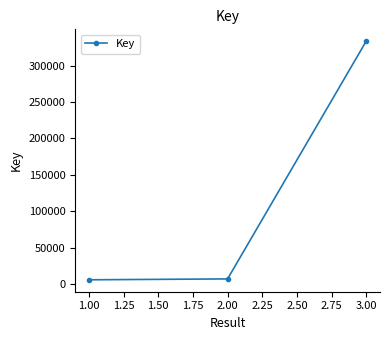

What is the average value?

115332